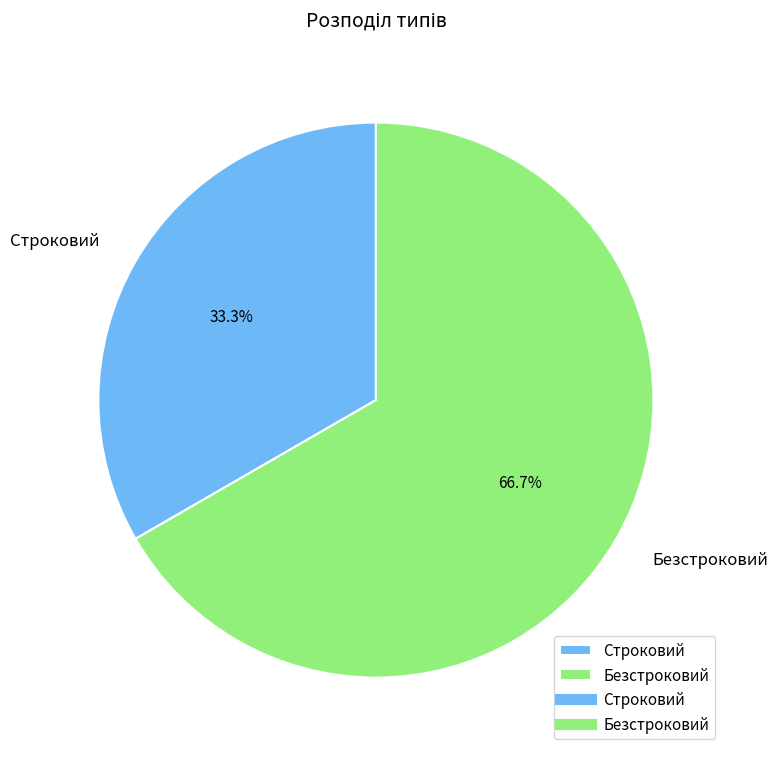

To the nearest percent, what is the combined percentage of Безстроковий and Строковий?

100%